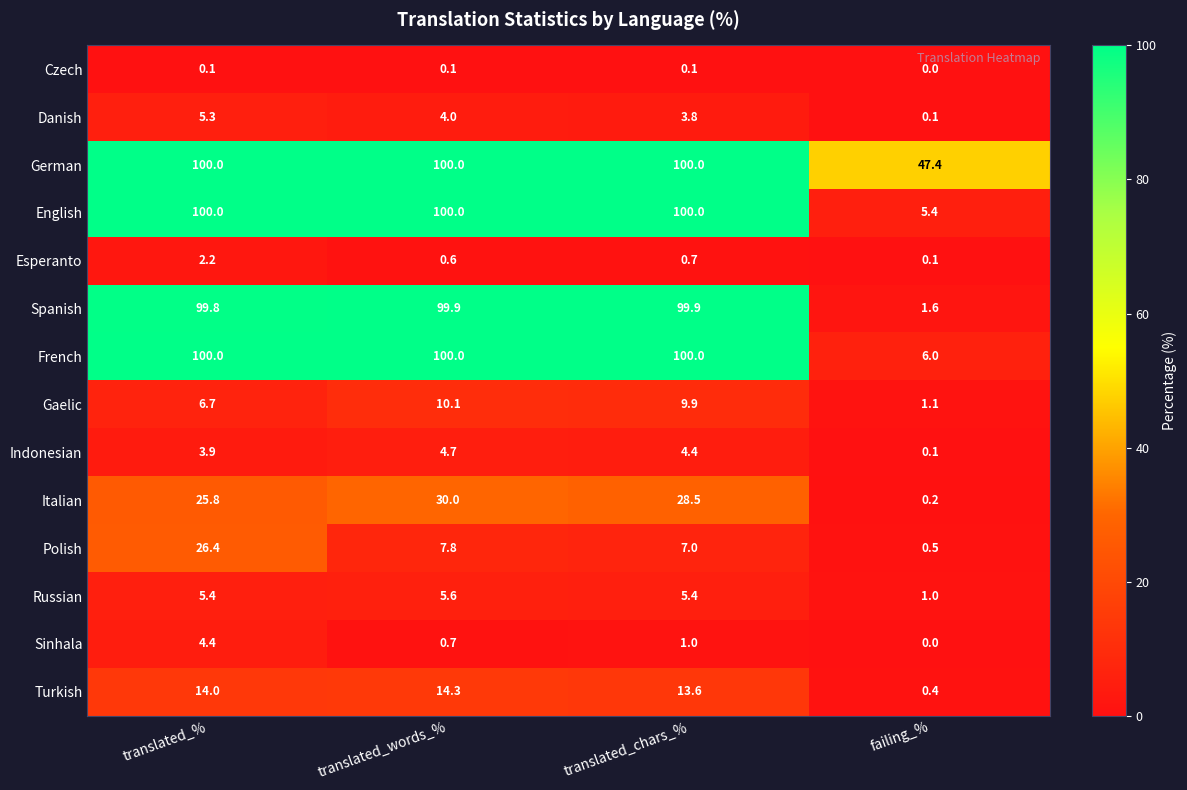

The Danish series shows 6.1 at translated_words_%. True or false?

False